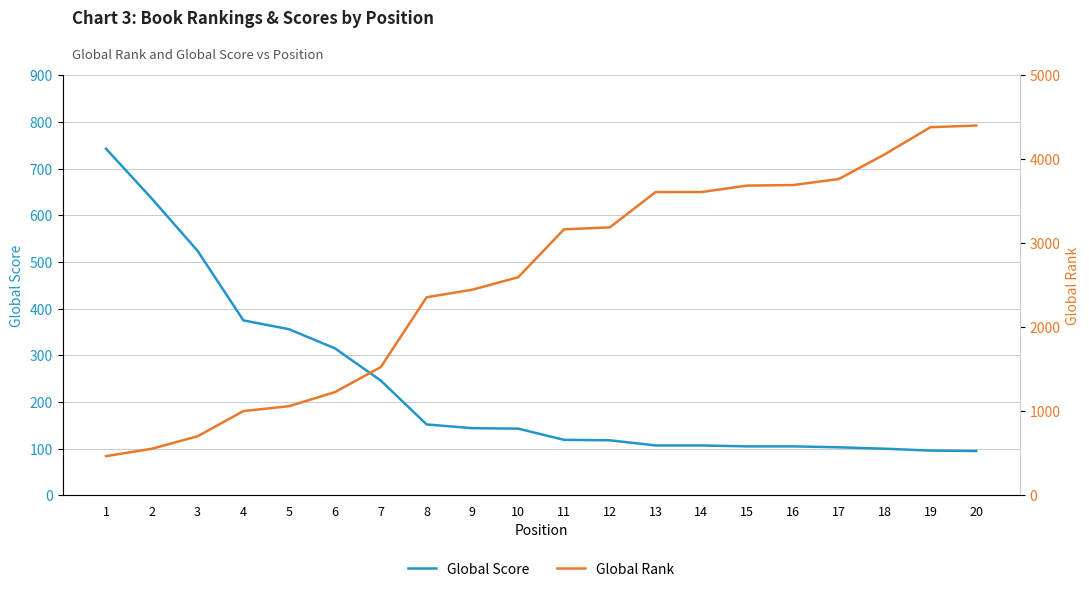

Where is Global Score nearest to the value 419?

4